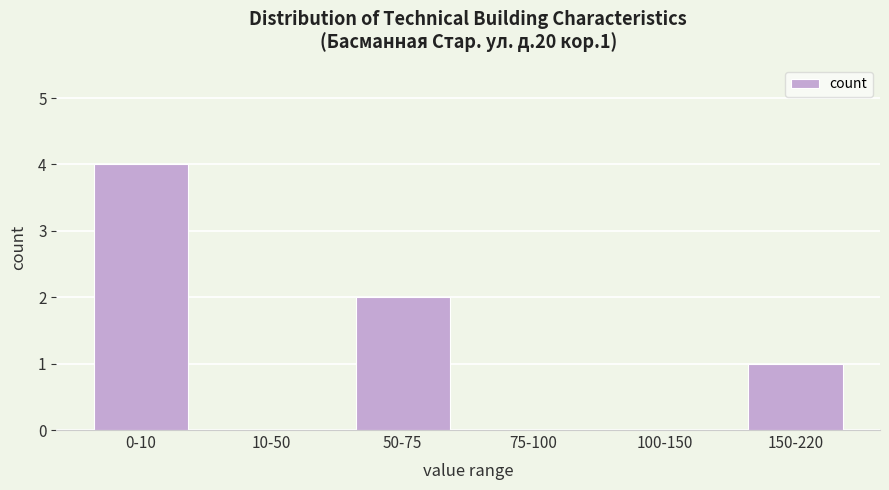

Reading left to right, transcribe all the data shown in this chart.

0-10=4	10-50=0	50-75=2	75-100=0	100-150=0	150-220=1